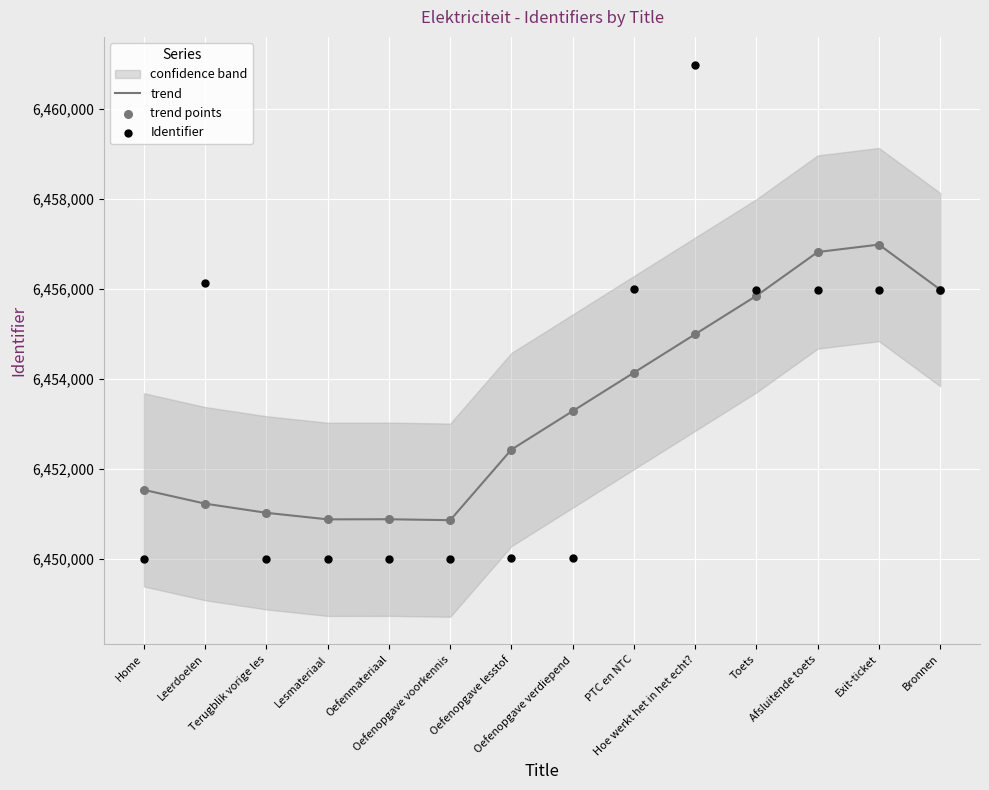

Is the value of trend points at Oefenmateriaal greater than the value of trend at Oefenmateriaal?

No